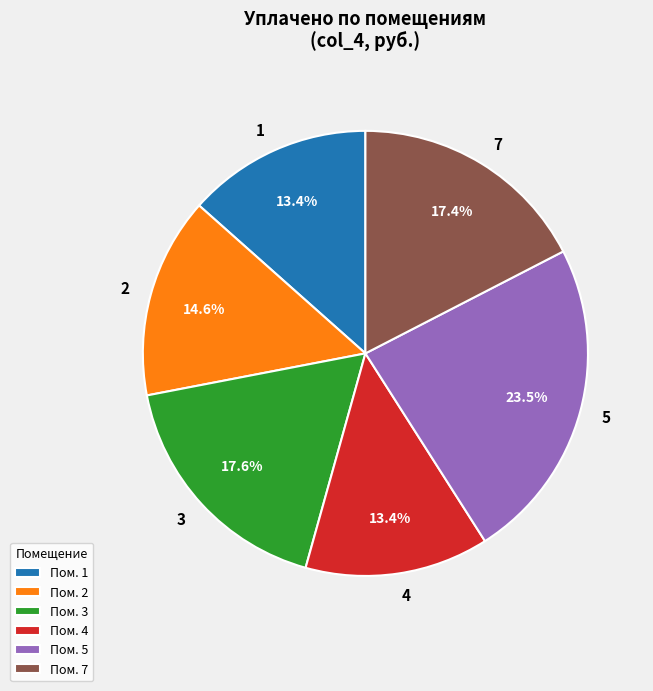

What is the ratio of the value at 7 to the value at 1?

1.3